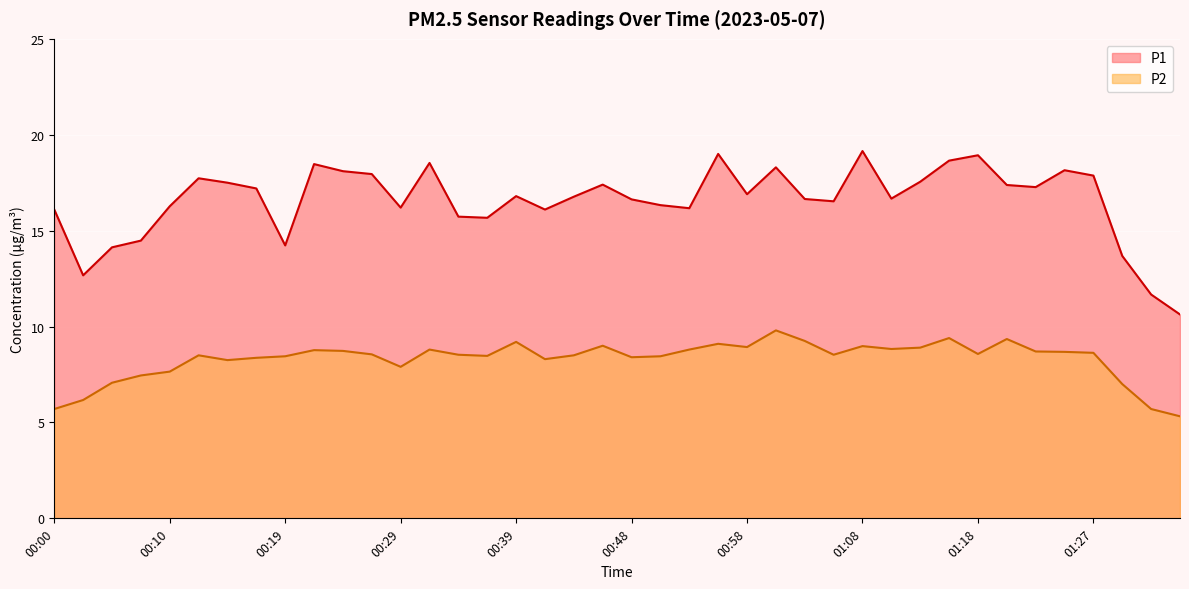

The P2 series shows 8.6 at 01:18. True or false?

True